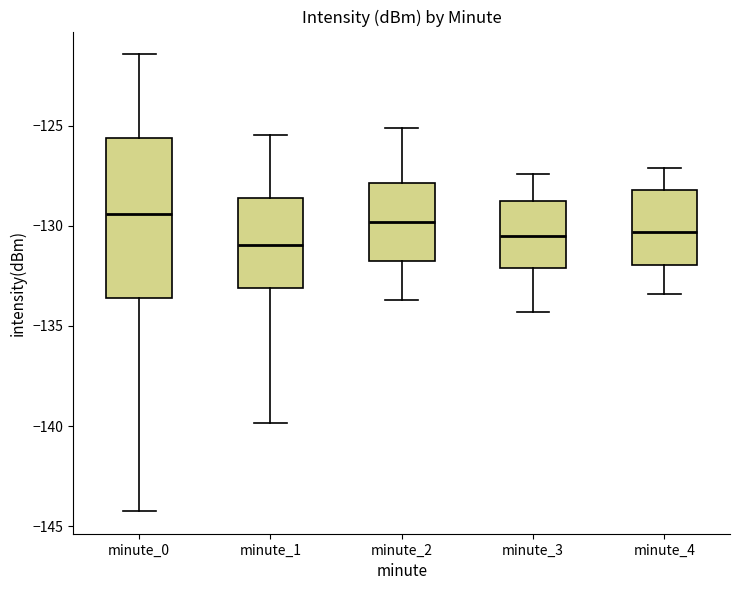

Where does the median line of the box for minute_2 sit on the y-axis? The values are not printed on the chart, so give them approximately, as read against the axis.

-130.0